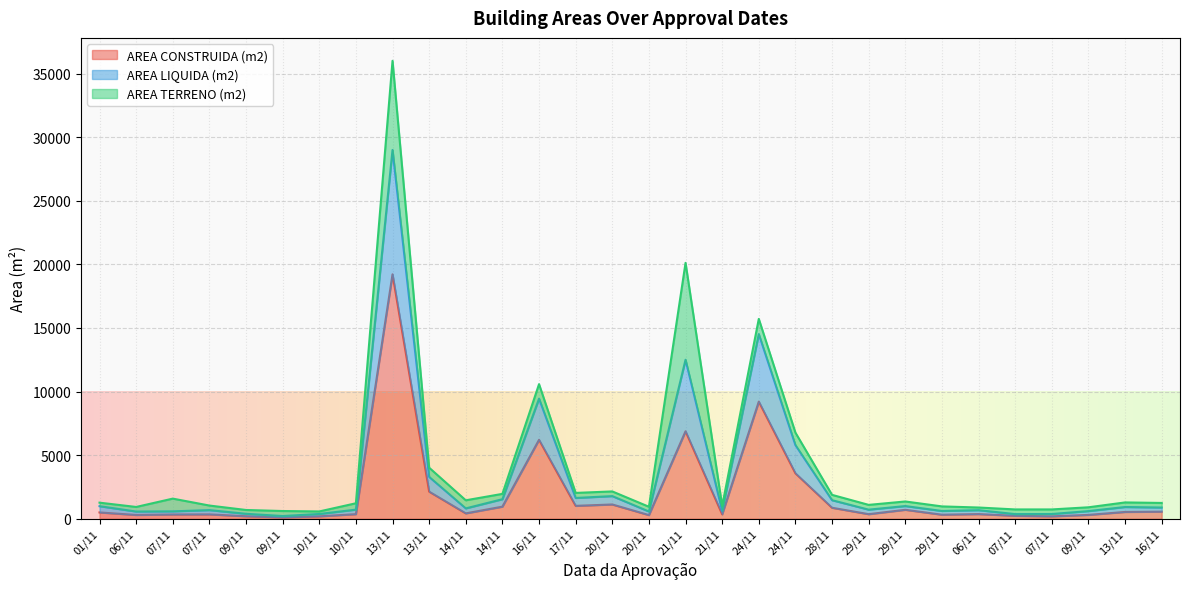

Where is the first local maximum for AREA LIQUIDA (m2)?

07/11